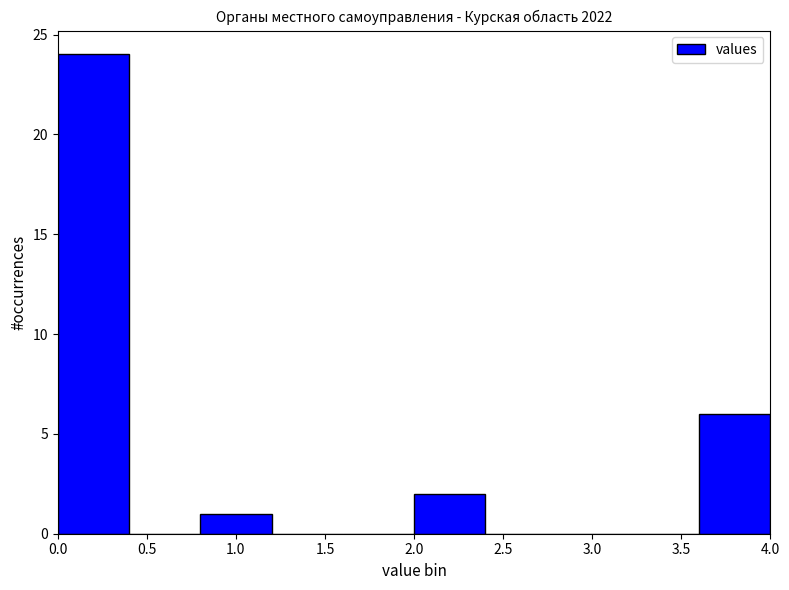

Reading left to right, list every bar in this chart as the range it spans on the x-axis followed by its height. The values are not printed on the chart, so give them approximately, as read against the axis.

0.0 to 0.4: 24
0.4 to 0.8: 0
0.8 to 1.2: 1
1.2 to 1.6: 0
1.6 to 2.0: 0
2.0 to 2.4: 2
2.4 to 2.8: 0
2.8 to 3.2: 0
3.2 to 3.6: 0
3.6 to 4.0: 6